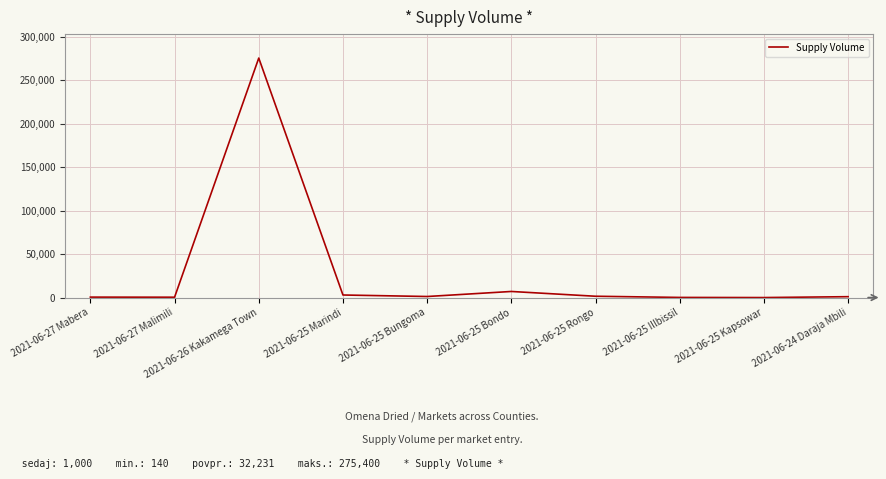

What is the difference between the maximum and minimum values?

275400